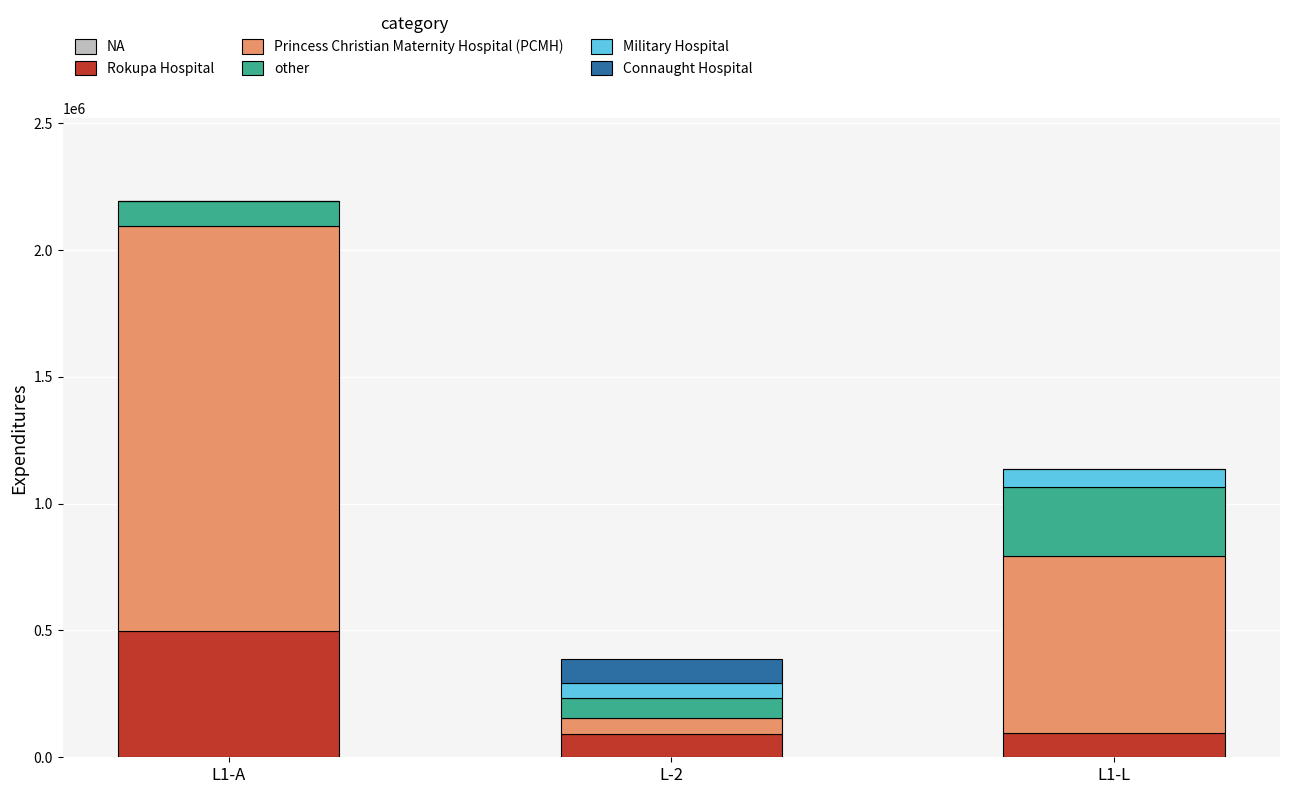

At which label does Rokupa Hospital reach its peak?

L1-A